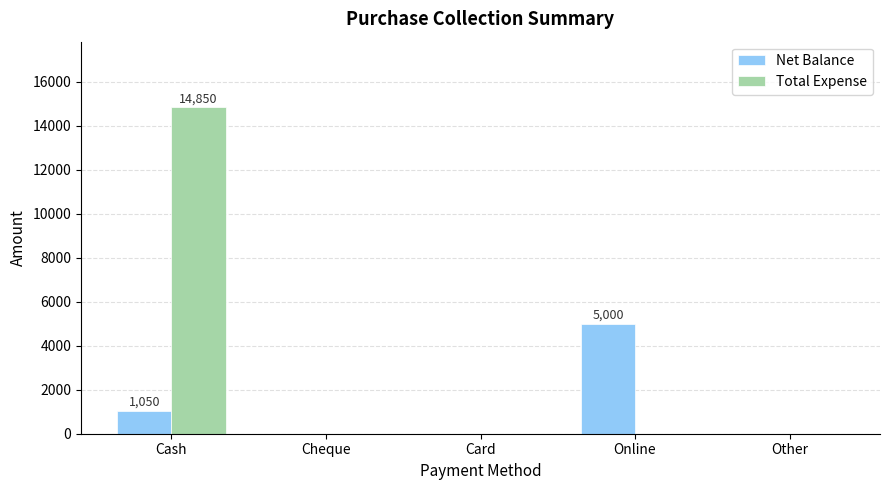

Are the bars grouped side by side (vs. stacked)?

Yes